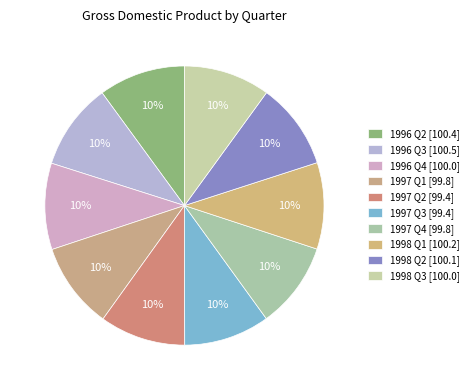

Is it true that 1998 Q3 is 10% of the pie?

True